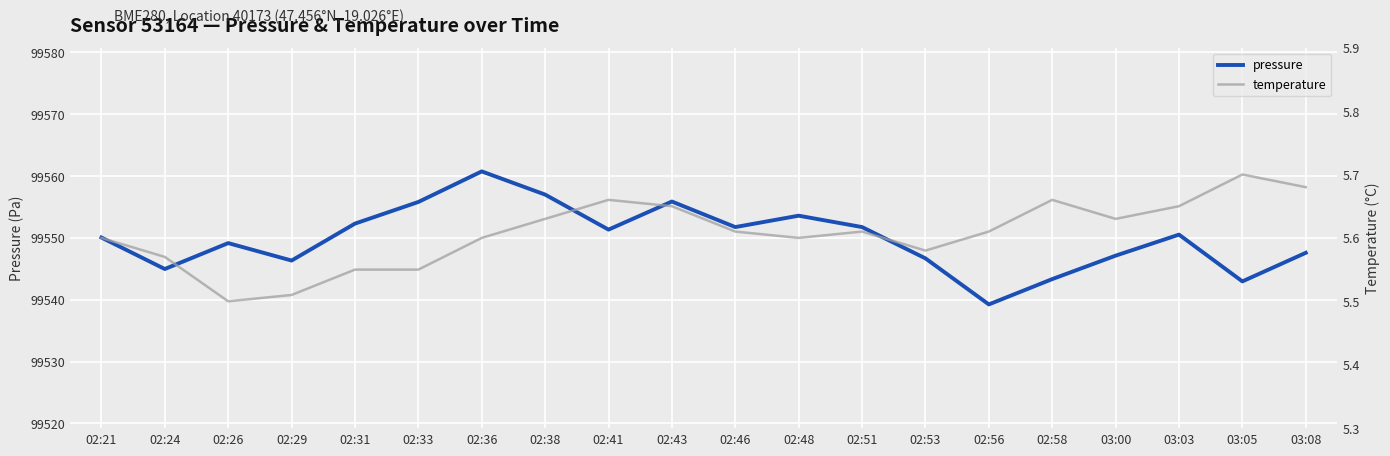

True or false: pressure and temperature intersect in this chart.

False